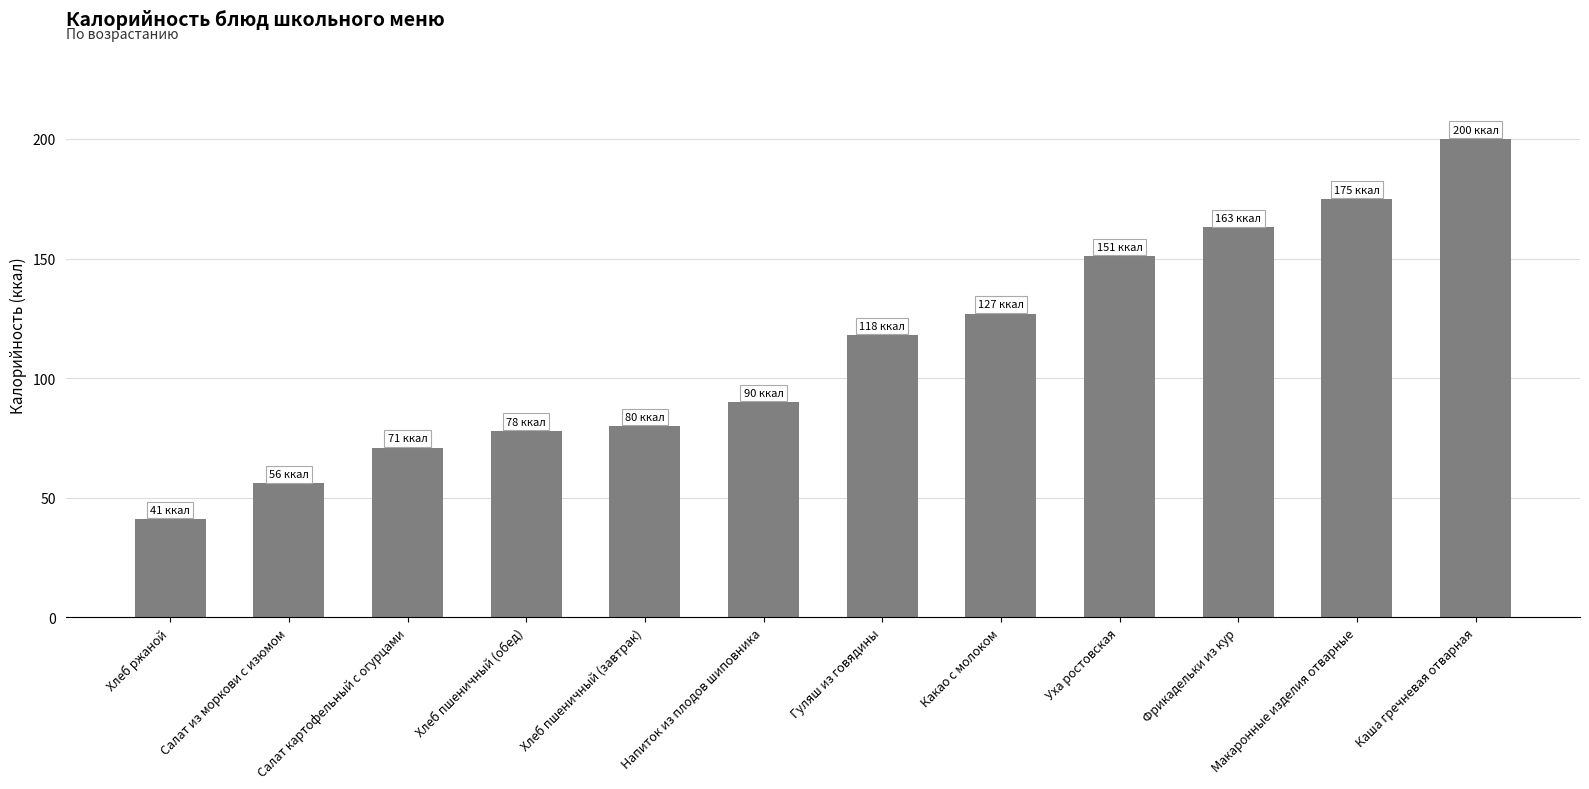

What is the smallest value displayed?

41